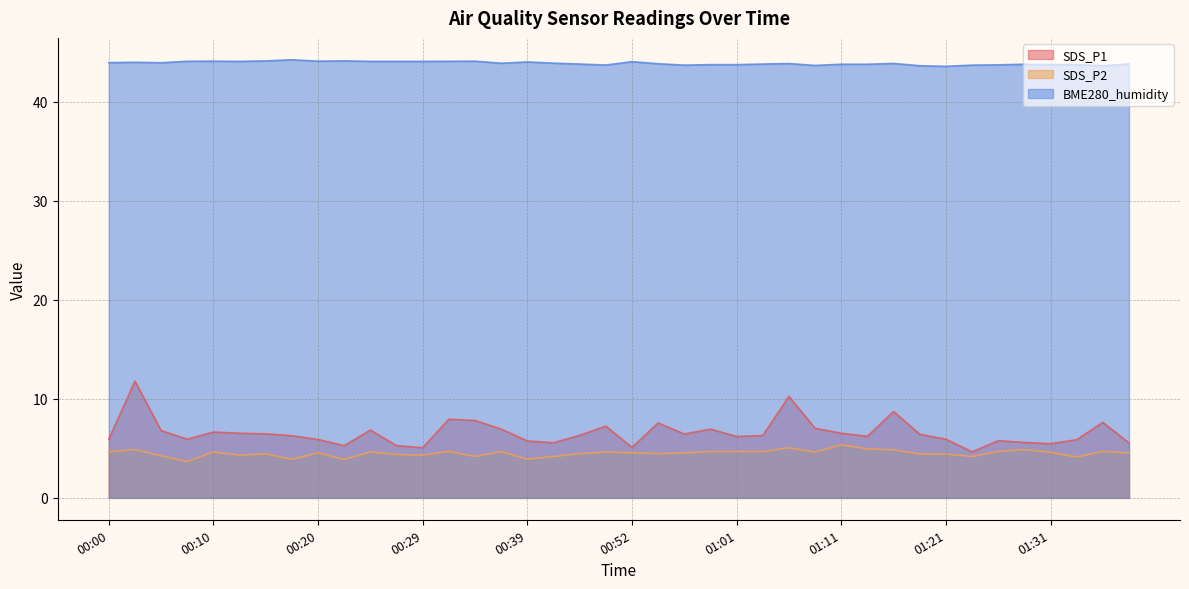

Does the chart have visible grid lines?

Yes